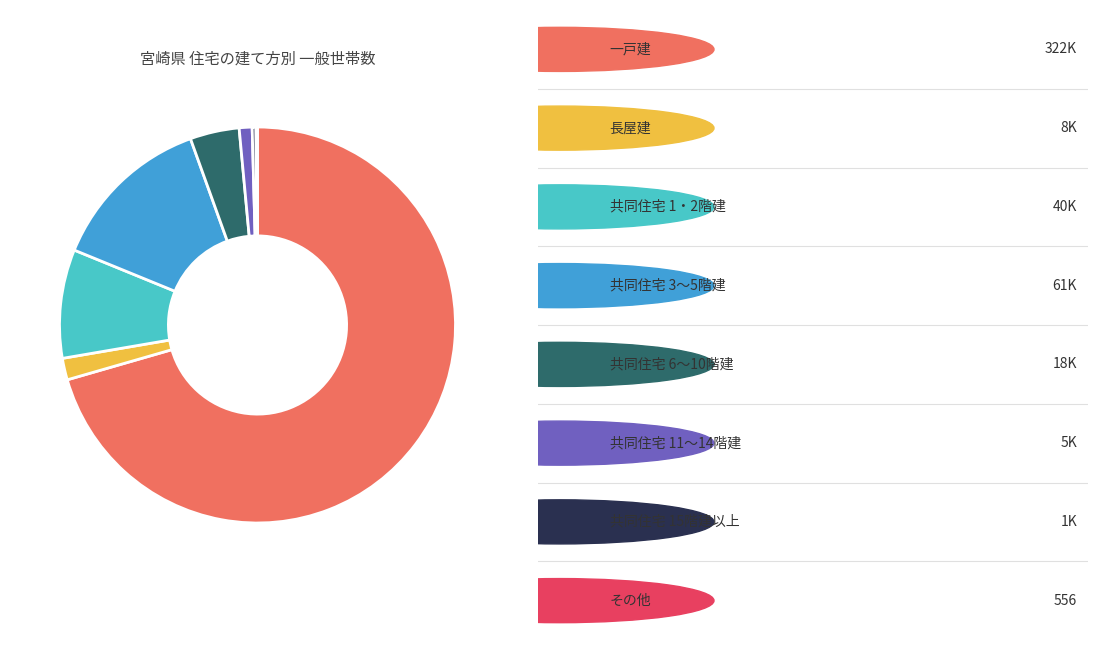

Is there any slice that represents more than half of the pie?

Yes